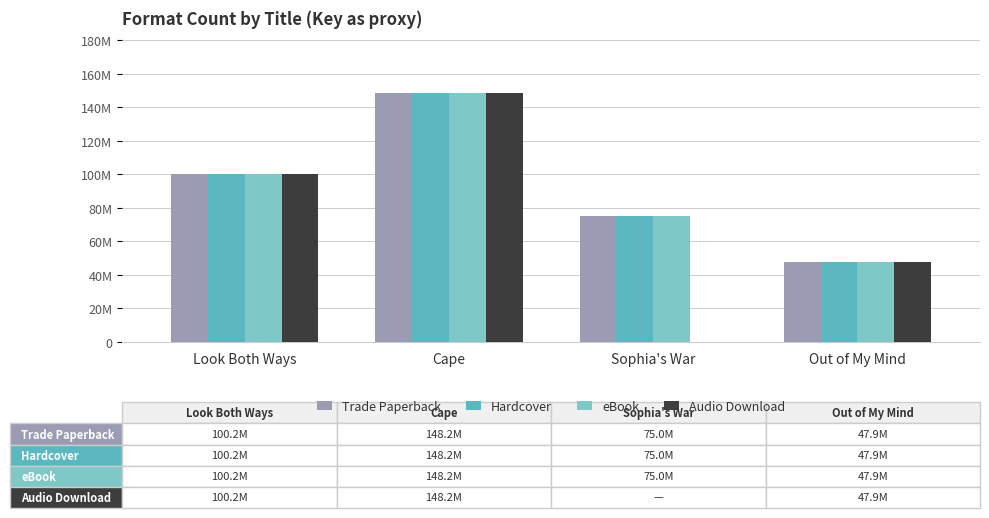

True or false: eBook has a value of 148217629 at Cape.

True